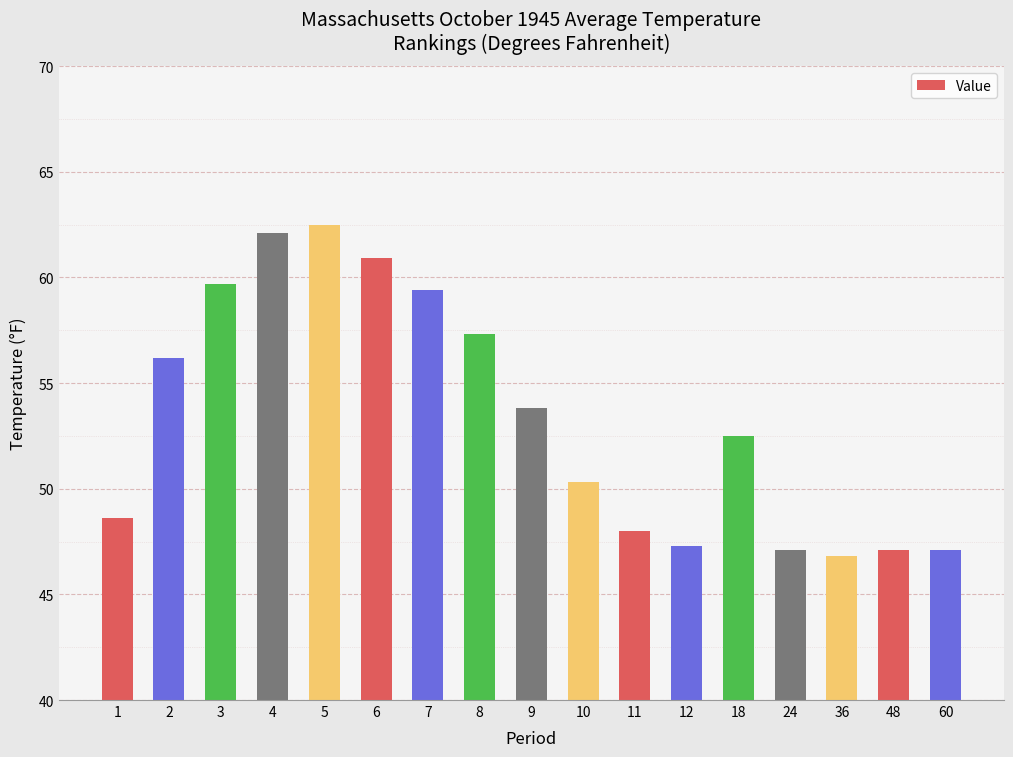

What is the value of the 2nd bar from the left?

56.2